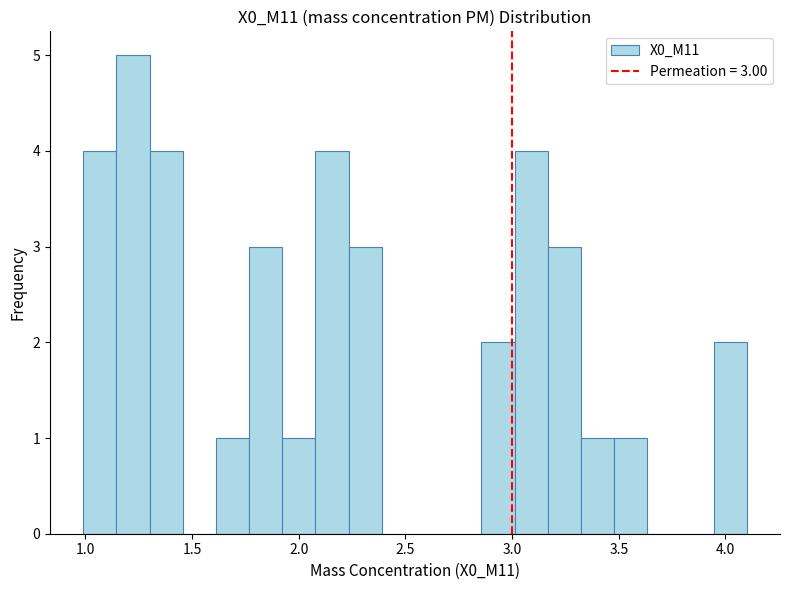

Around what value on the x-axis is the tallest bar? Give the approximate position of its centre, as read against the axis.

1.20